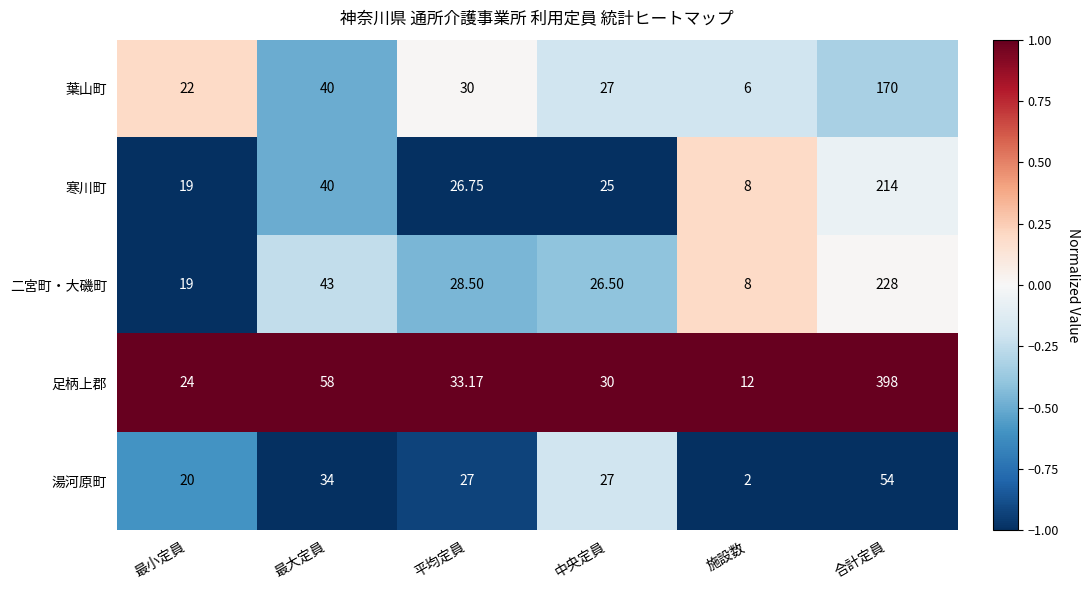

Is the value of 二宮町・大磯町 at 施設数 greater than the value of 湯河原町 at 最大定員?

No